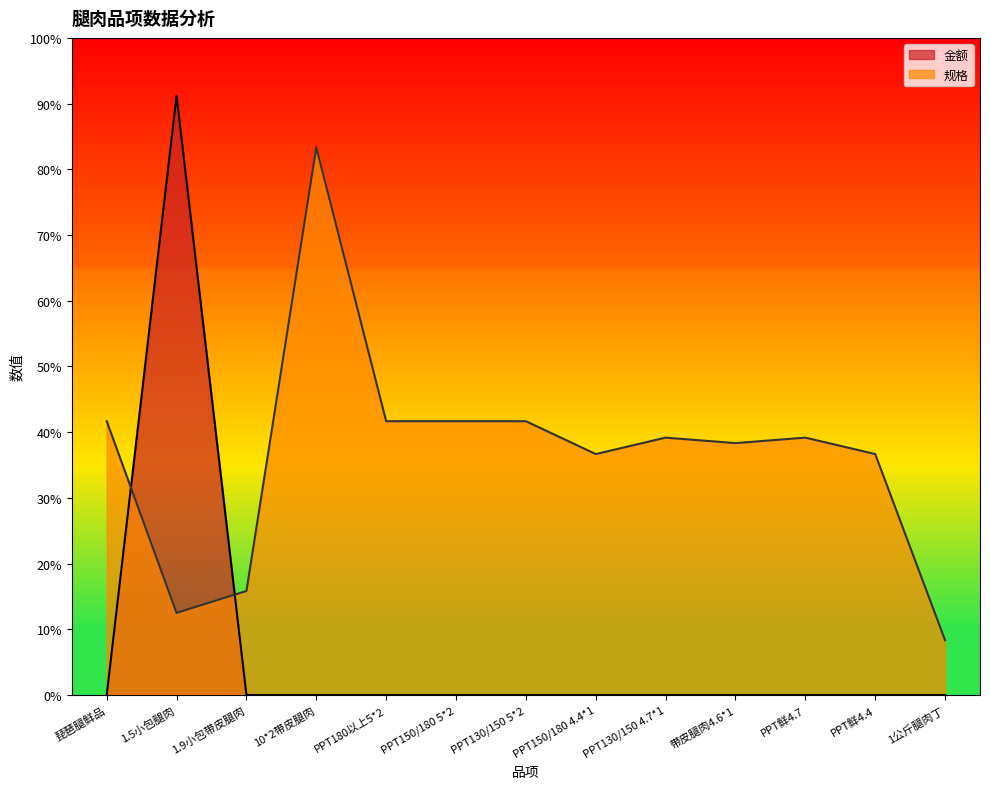

How many data points does each series have?

13